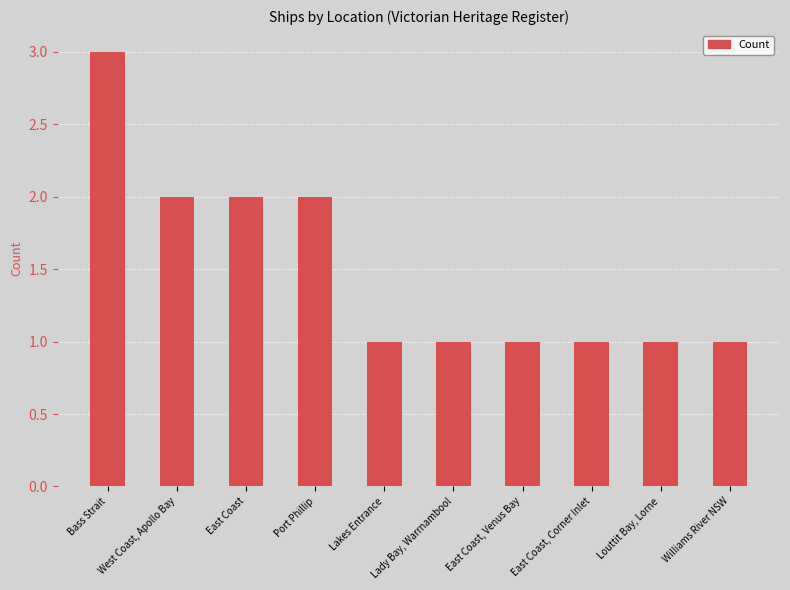

True or false: the data shows 2 at Bass Strait.

False